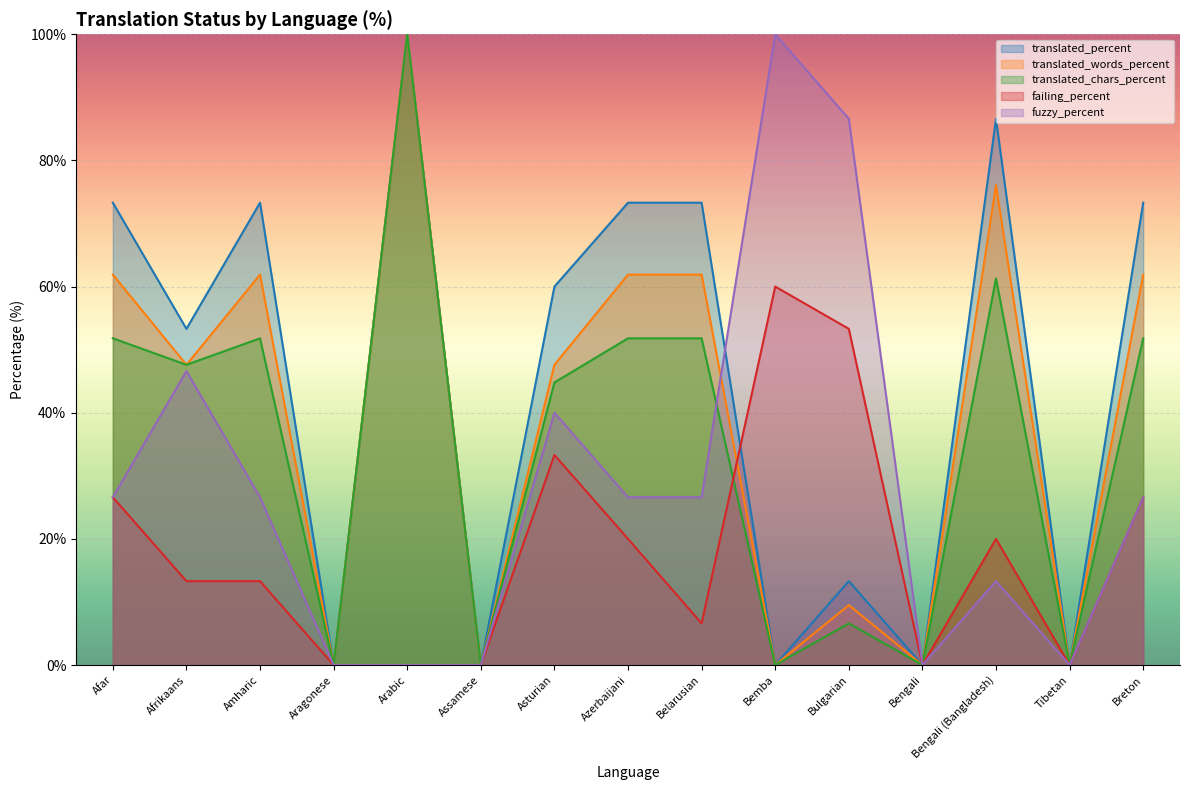

Between Arabic and Azerbaijani, which is larger?

Arabic